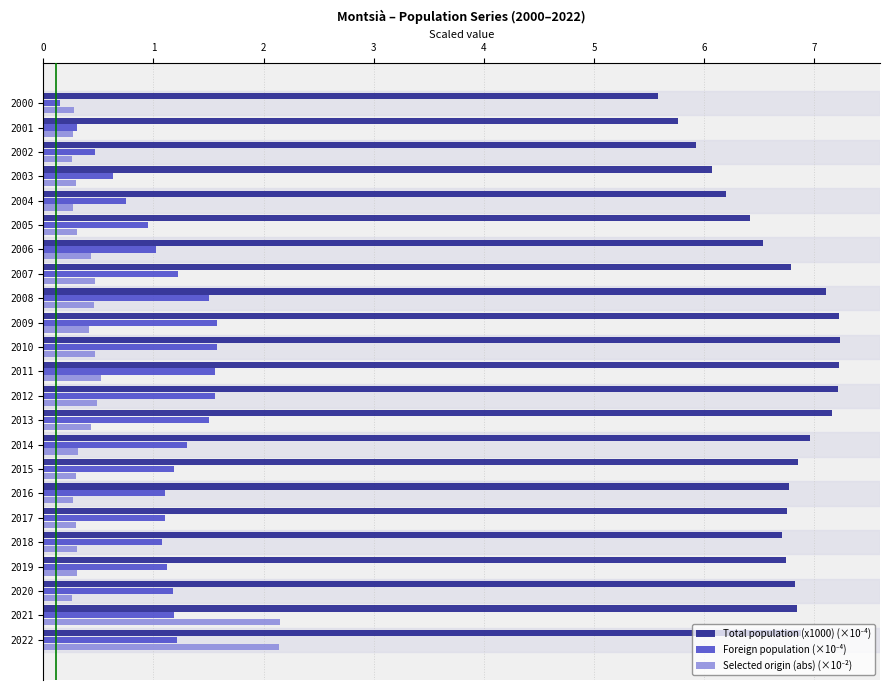

What is the total value across all series at 2003?

7.0